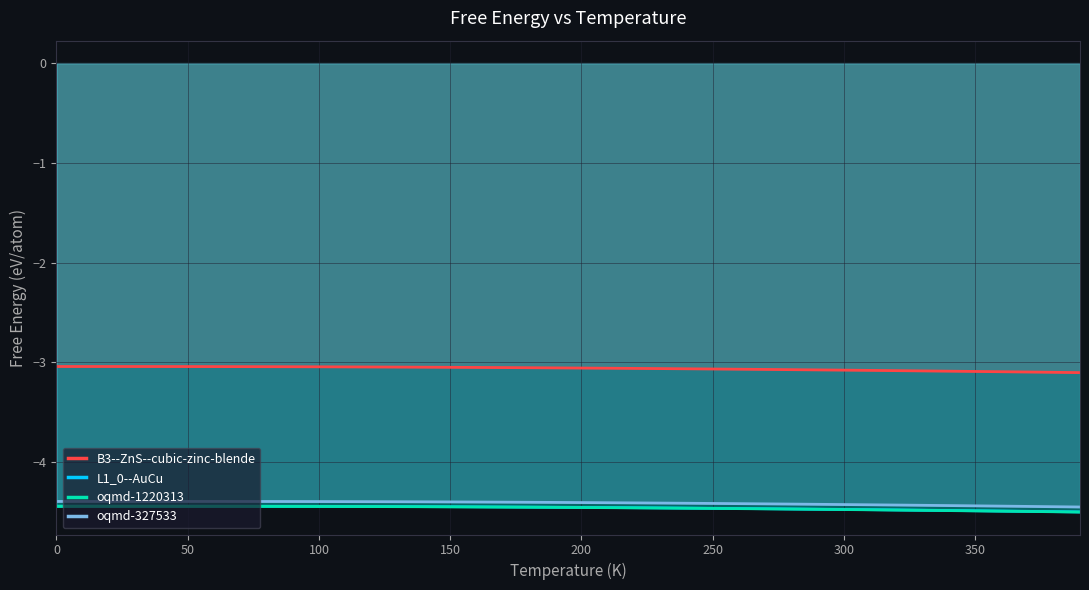

Is it true that B3--ZnS--cubic-zinc-blende equals -0.9 at 0?

False